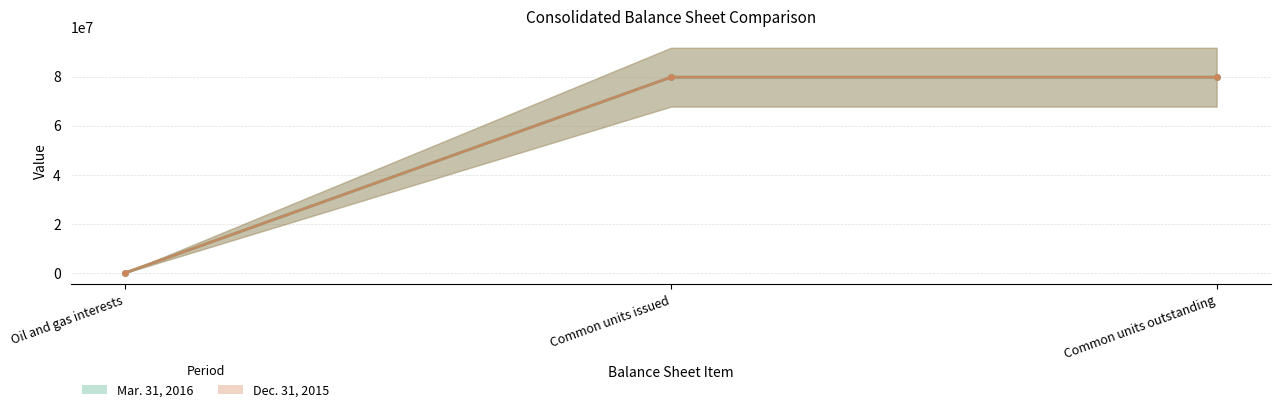

Which category has the lowest value across all series?

Oil and gas interests